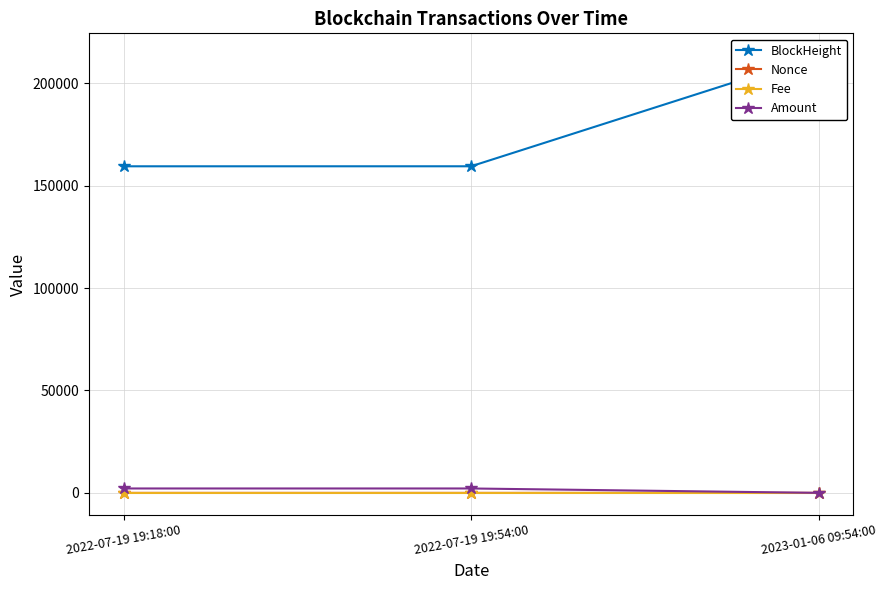

Reading left to right, list all the values displayed in this chart.

BlockHeight: 2022-07-19 19:18:00=159472.0	2022-07-19 19:54:00=159481.0	2023-01-06 09:54:00=213715.0
Nonce: 2022-07-19 19:18:00=3.0	2022-07-19 19:54:00=0.0	2023-01-06 09:54:00=1.0
Fee: 2022-07-19 19:18:00=0.0	2022-07-19 19:54:00=0.0	2023-01-06 09:54:00=0.0
Amount: 2022-07-19 19:18:00=2148.3	2022-07-19 19:54:00=2147.3	2023-01-06 09:54:00=0.0